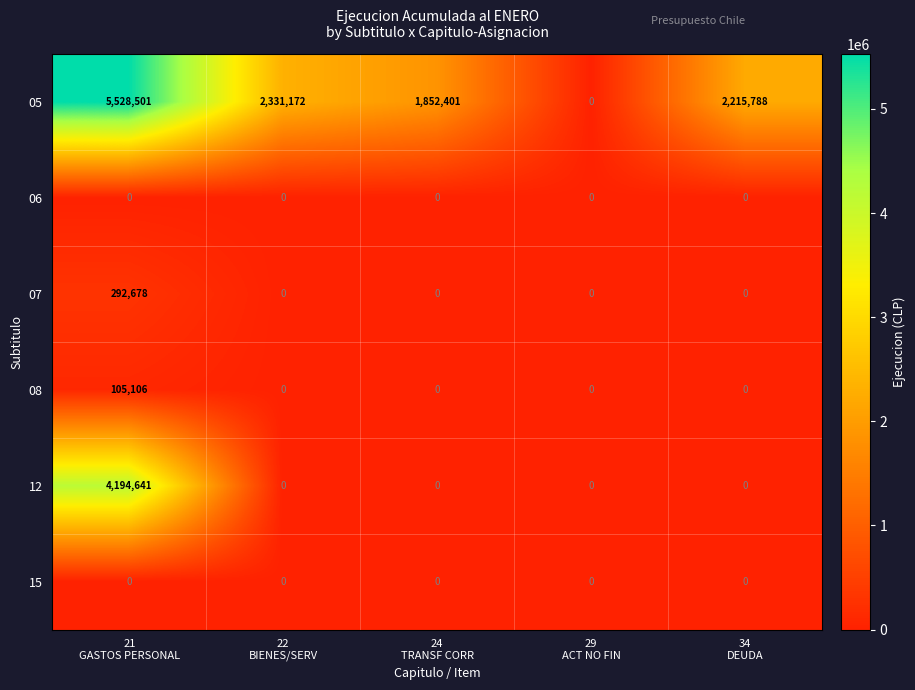

What is the difference between the maximum and minimum values in the 12 series?

4194641